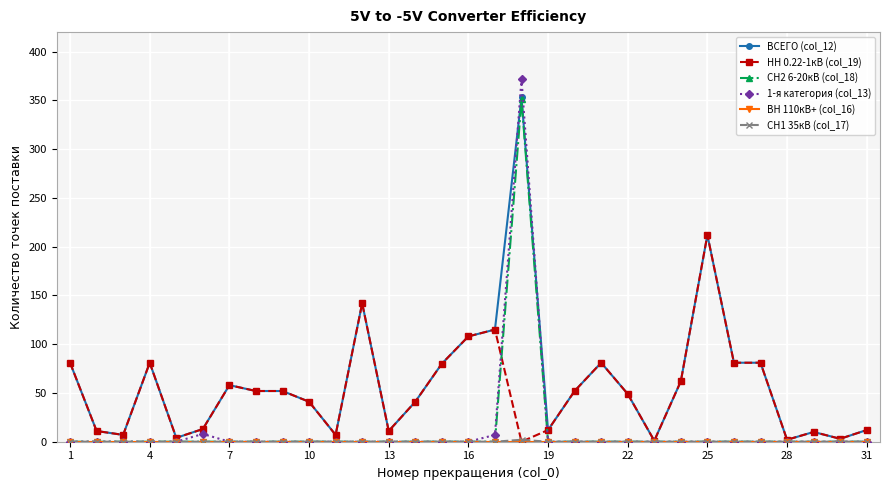

Which series has the largest total across all categories?

ВСЕГО (col_12)